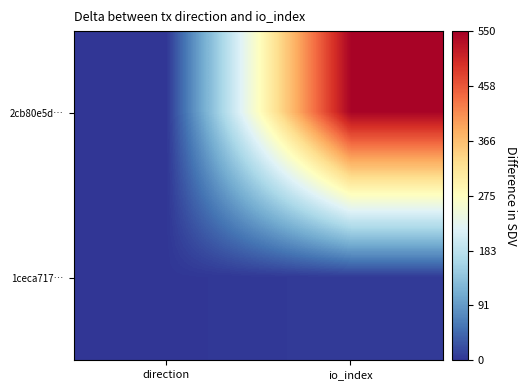

Reading left to right, transcribe all the data shown in this chart.

2cb80e5d…: direction=-1	io_index=544
1ceca717…: direction=1	io_index=6